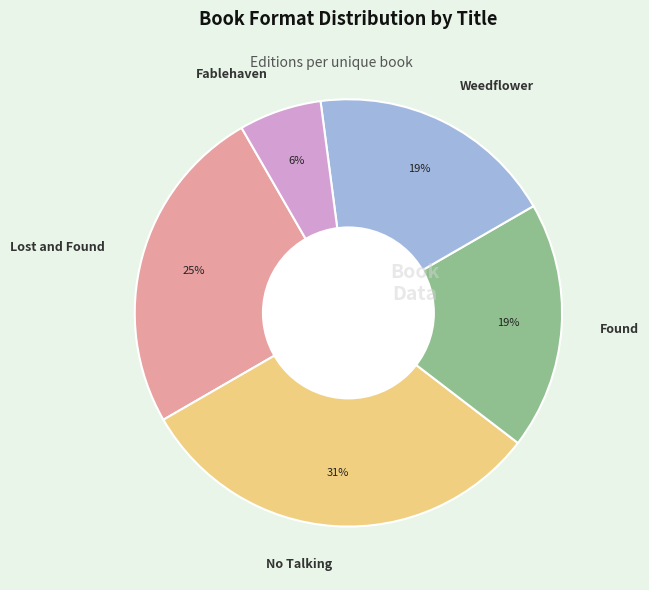

To the nearest percent, what percentage of the pie is No Talking?

31%